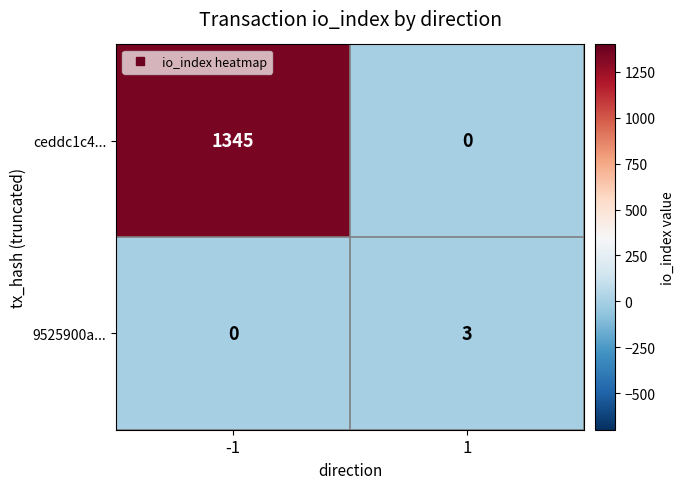

What is the highest value of the ceddc1c4... series?

1345